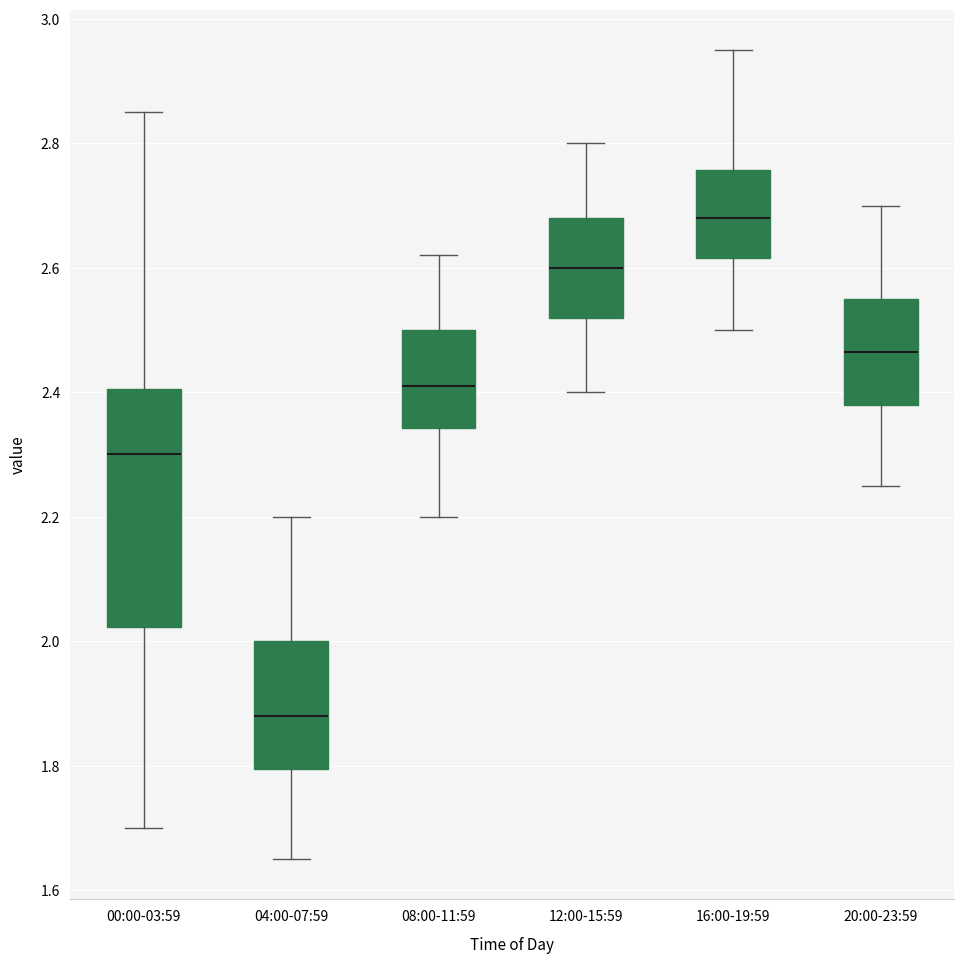

Which box has the highest median line?

16:00-19:59